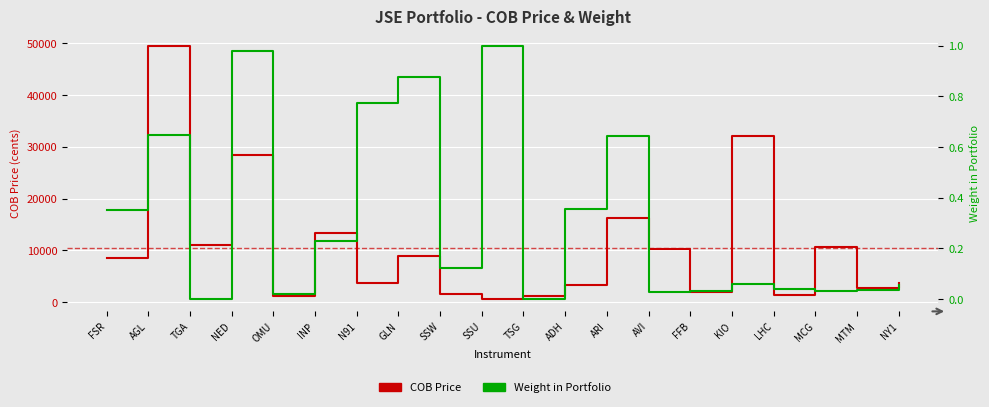

Which series has the widest spread of values?

COB Price